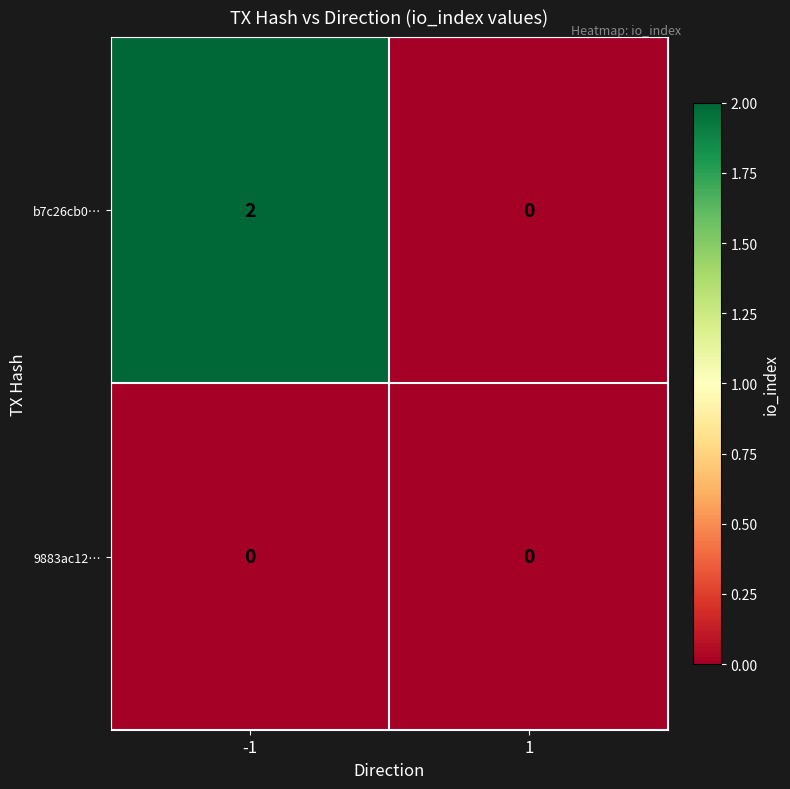

Rank the series at -1 from lowest to highest value.

9883ac12…, b7c26cb0…